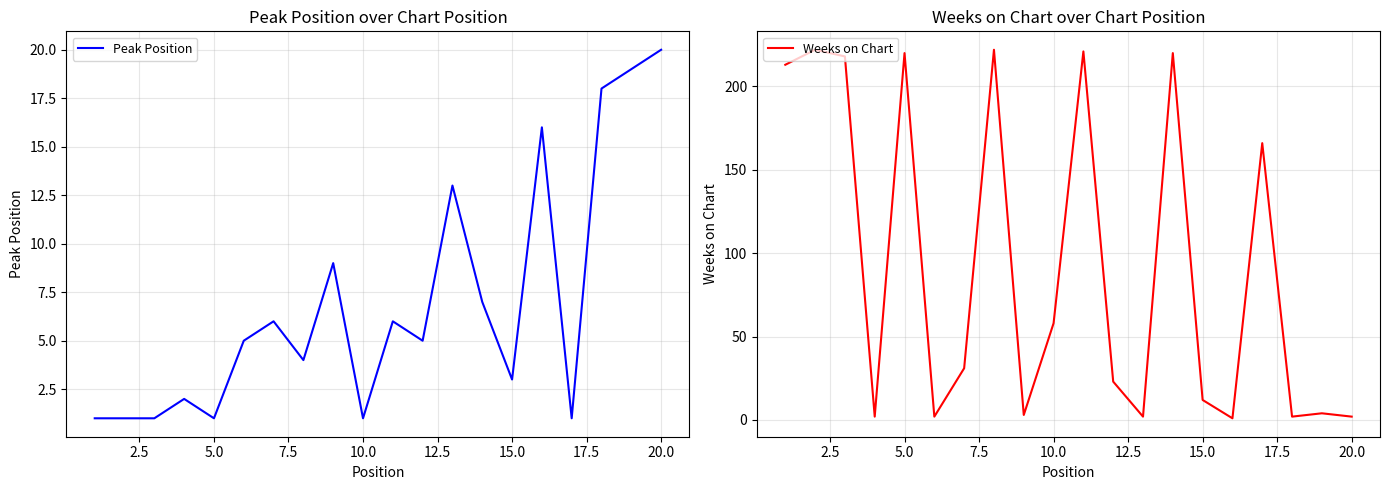

Is it true that Peak Position equals 1 at 10.0?

True